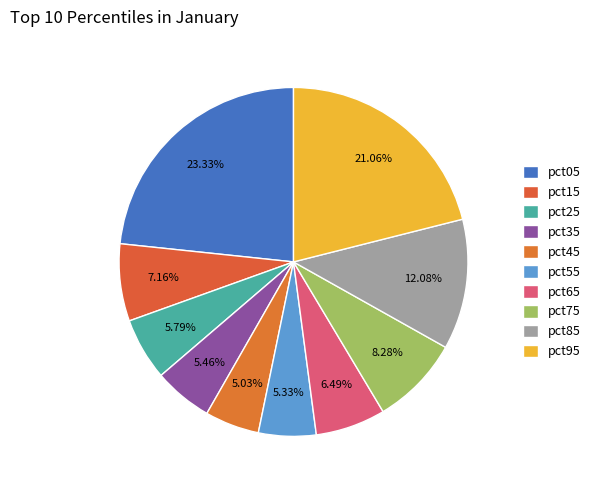

What is the largest slice in the pie chart?

pct05